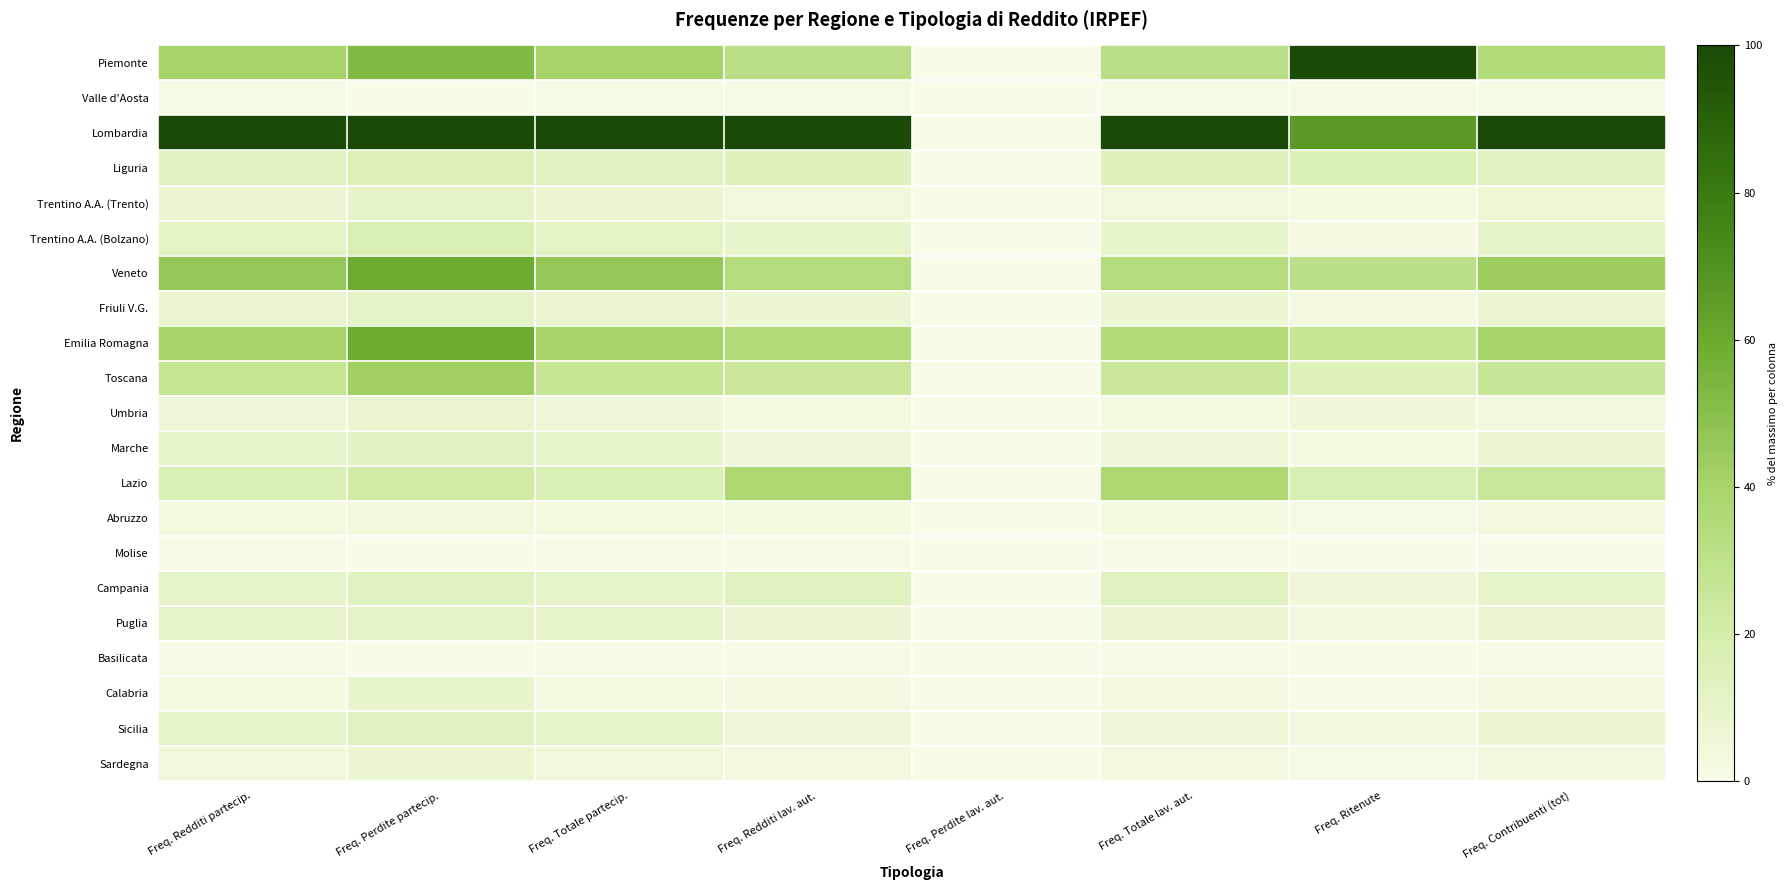

What is the difference between the highest and lowest values at Freq. Redditi partecip.?

99.6